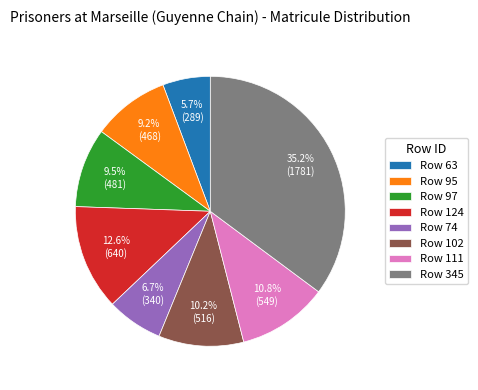

Approximately how many times larger is the value at Row 63 compared to Row 102?

0.6